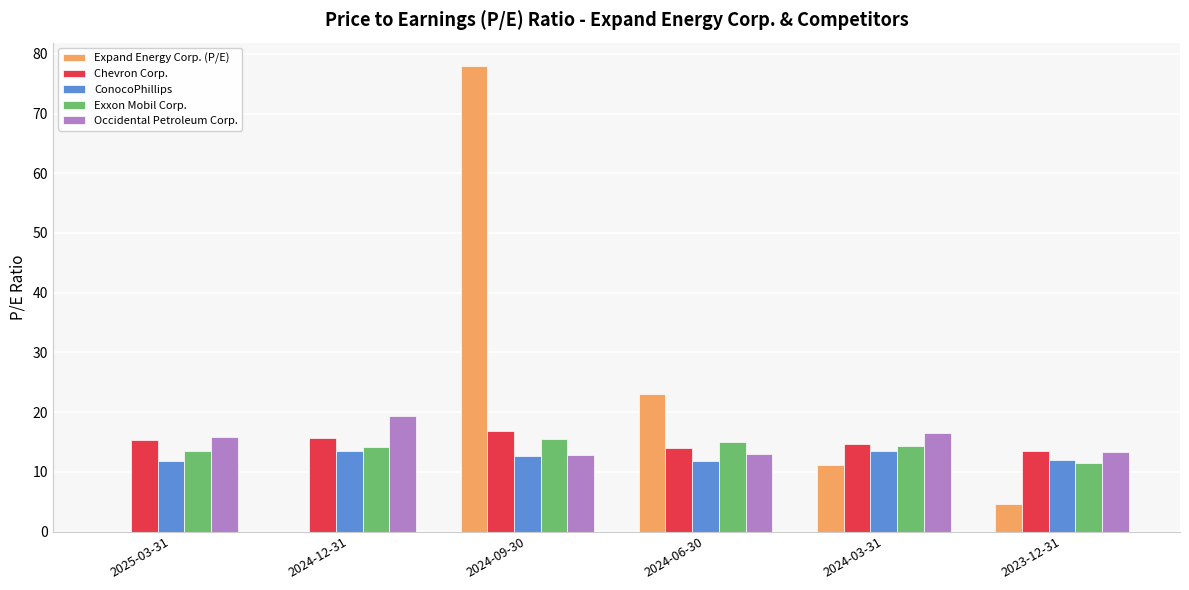

What is the sum of the Chevron Corp. values at 2024-06-30 and 2025-03-31?

29.2